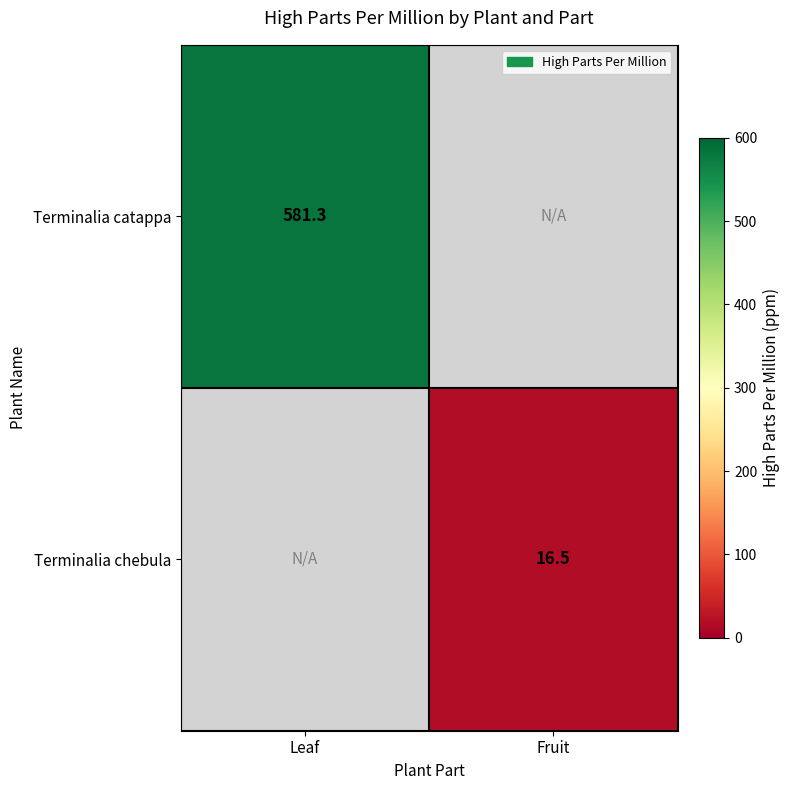

Is the value of Terminalia catappa at Leaf greater than the value of Terminalia chebula at Fruit?

Yes